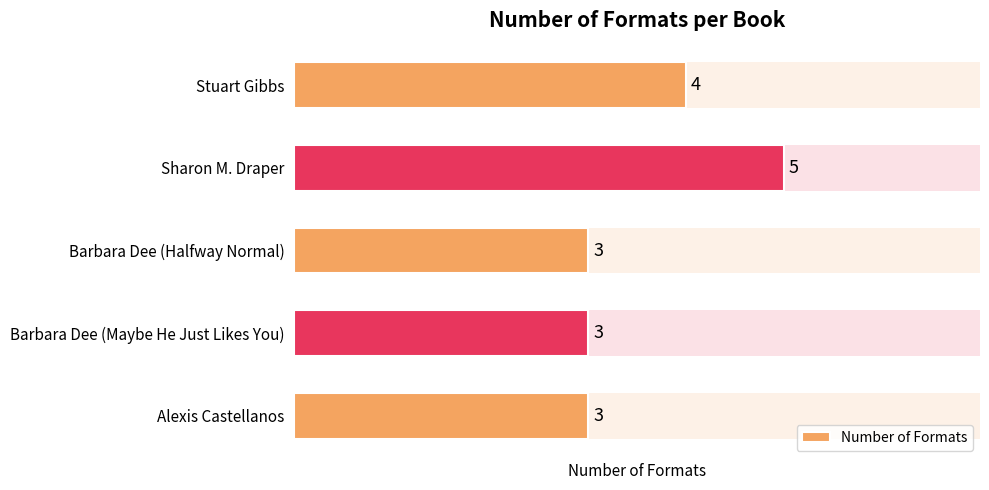

Reading bottom to top, transcribe all the data shown in this chart.

3	3	3	5	4